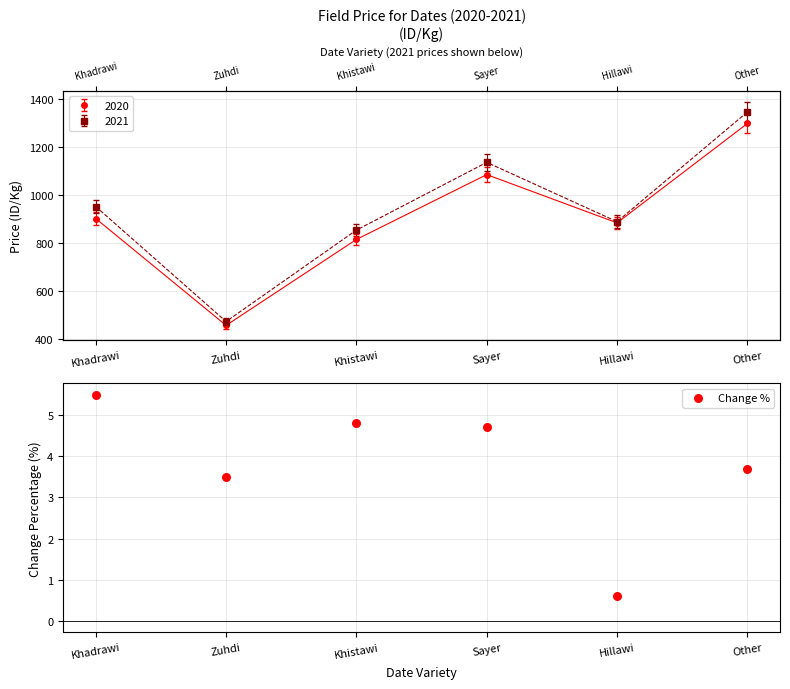

Between Hillawi and Sayer, which is larger?

Sayer